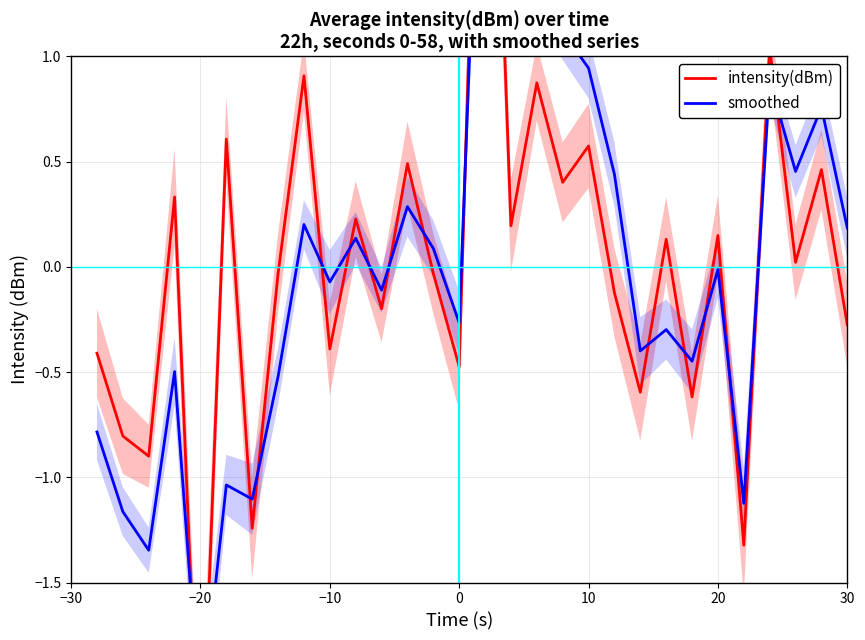

How many data points in smoothed are less than 0?

16